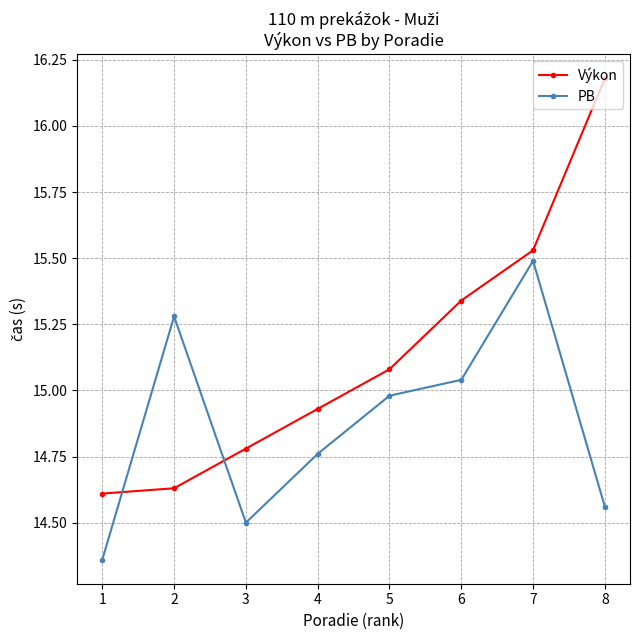

What is the difference between the second highest and second lowest values in the Výkon series?

0.9